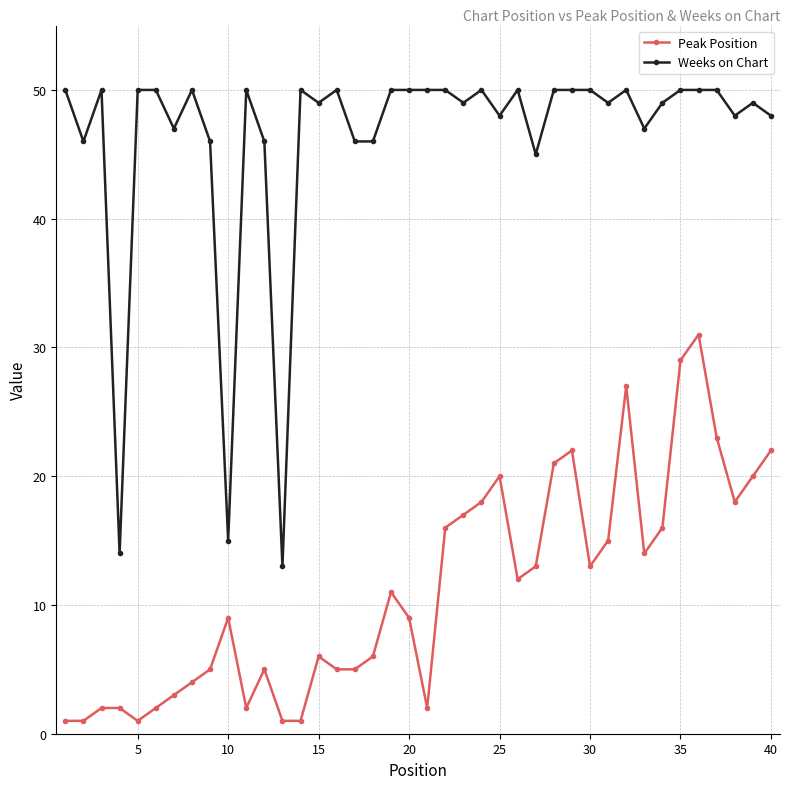

True or false: Peak Position and Weeks on Chart intersect in this chart.

False